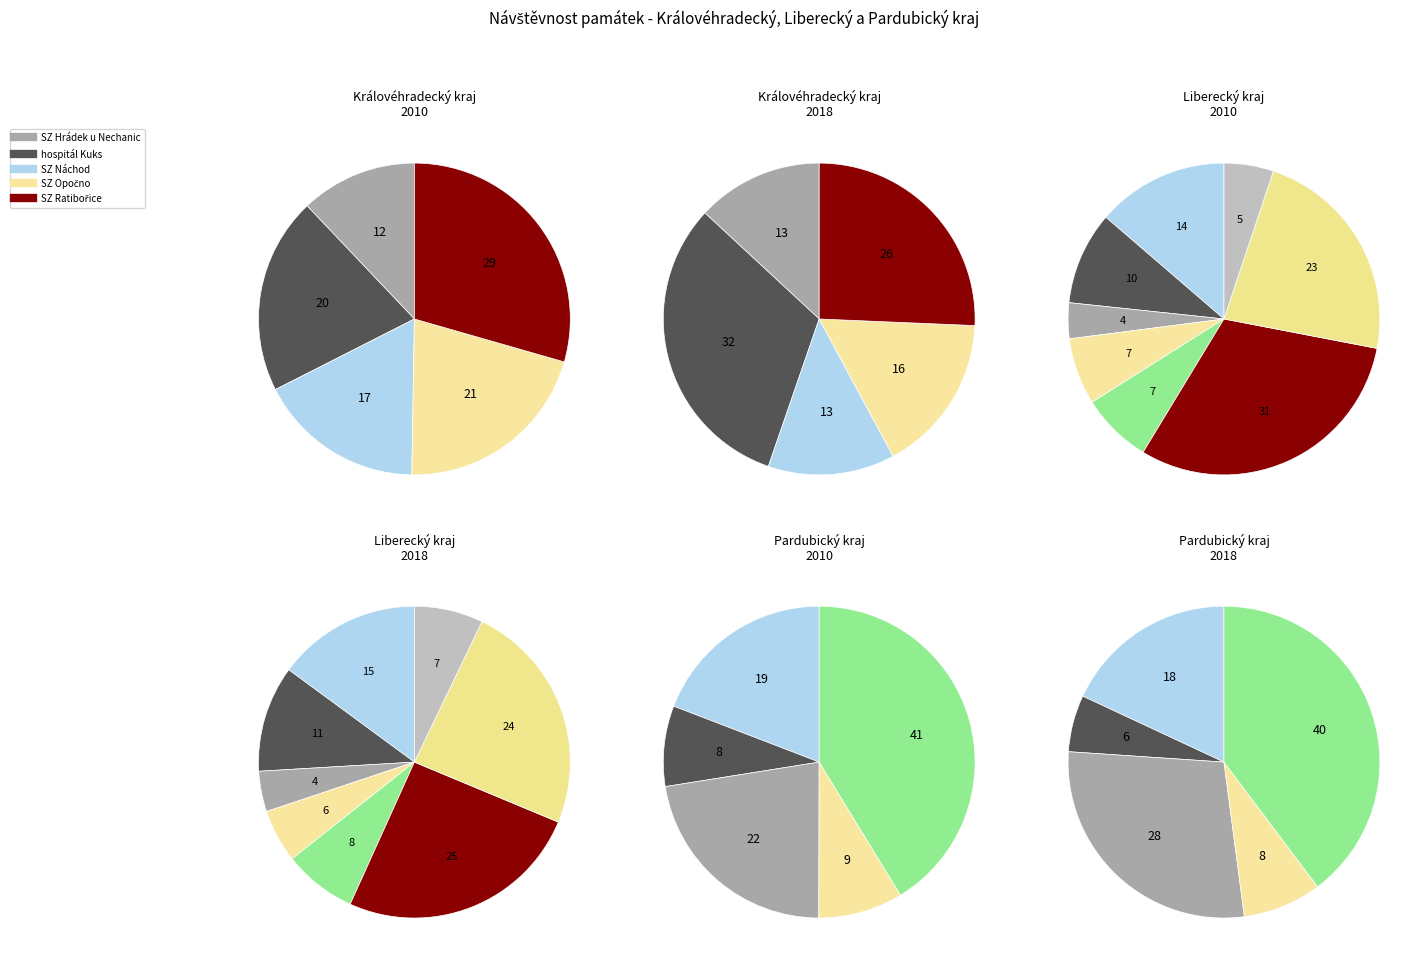

Approximately how many times larger is the value at SZ Hrádek u Nechanic compared to hospitál Kuks?

0.6